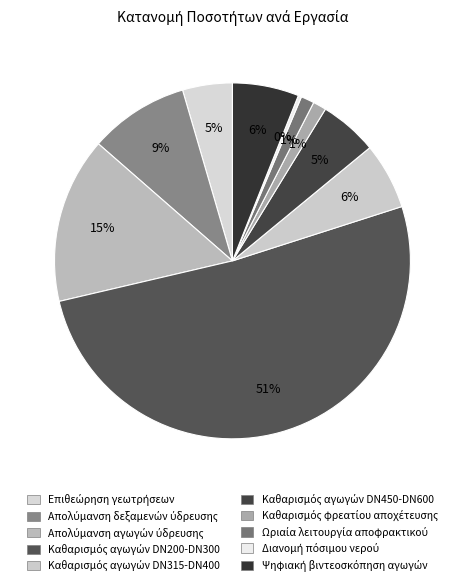

What is the largest slice in the pie chart?

Καθαρισμός αγωγών DN200-DN300